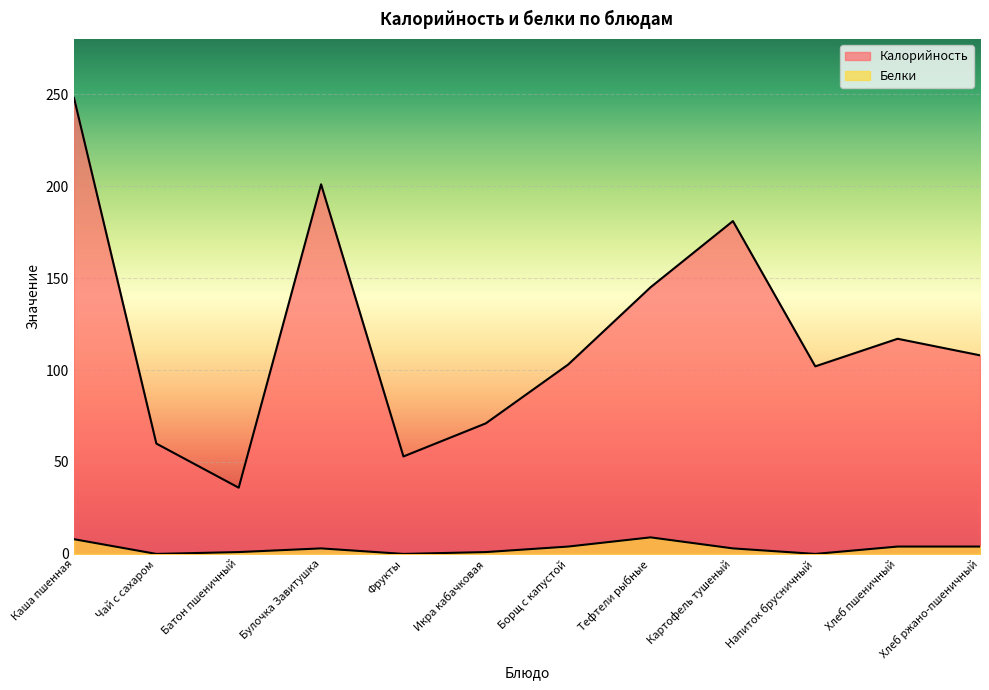

Which series has the largest range (max minus min)?

Калорийность